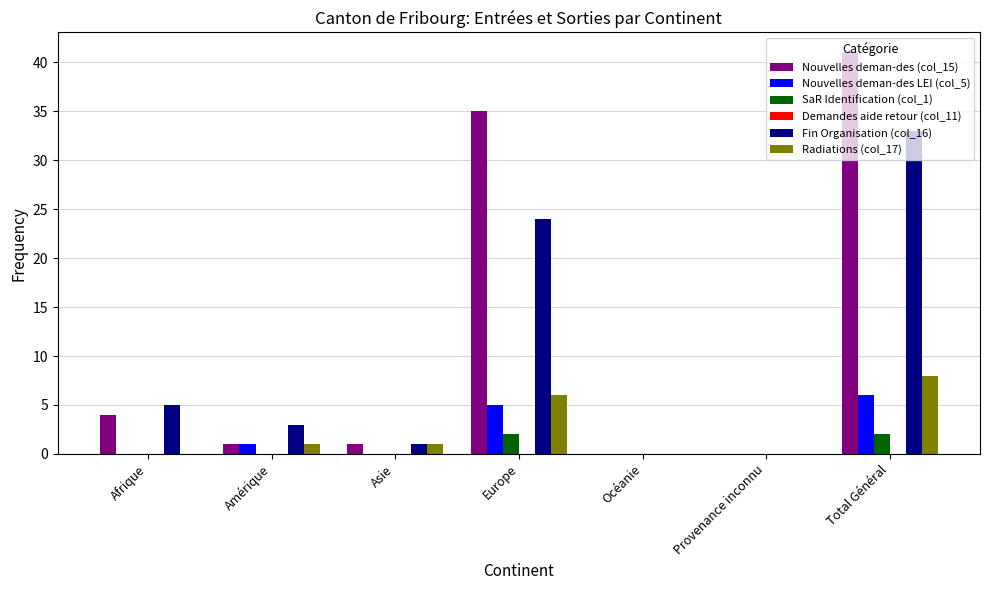

At which label is Fin Organisation (col_16) closest to 16?

Europe